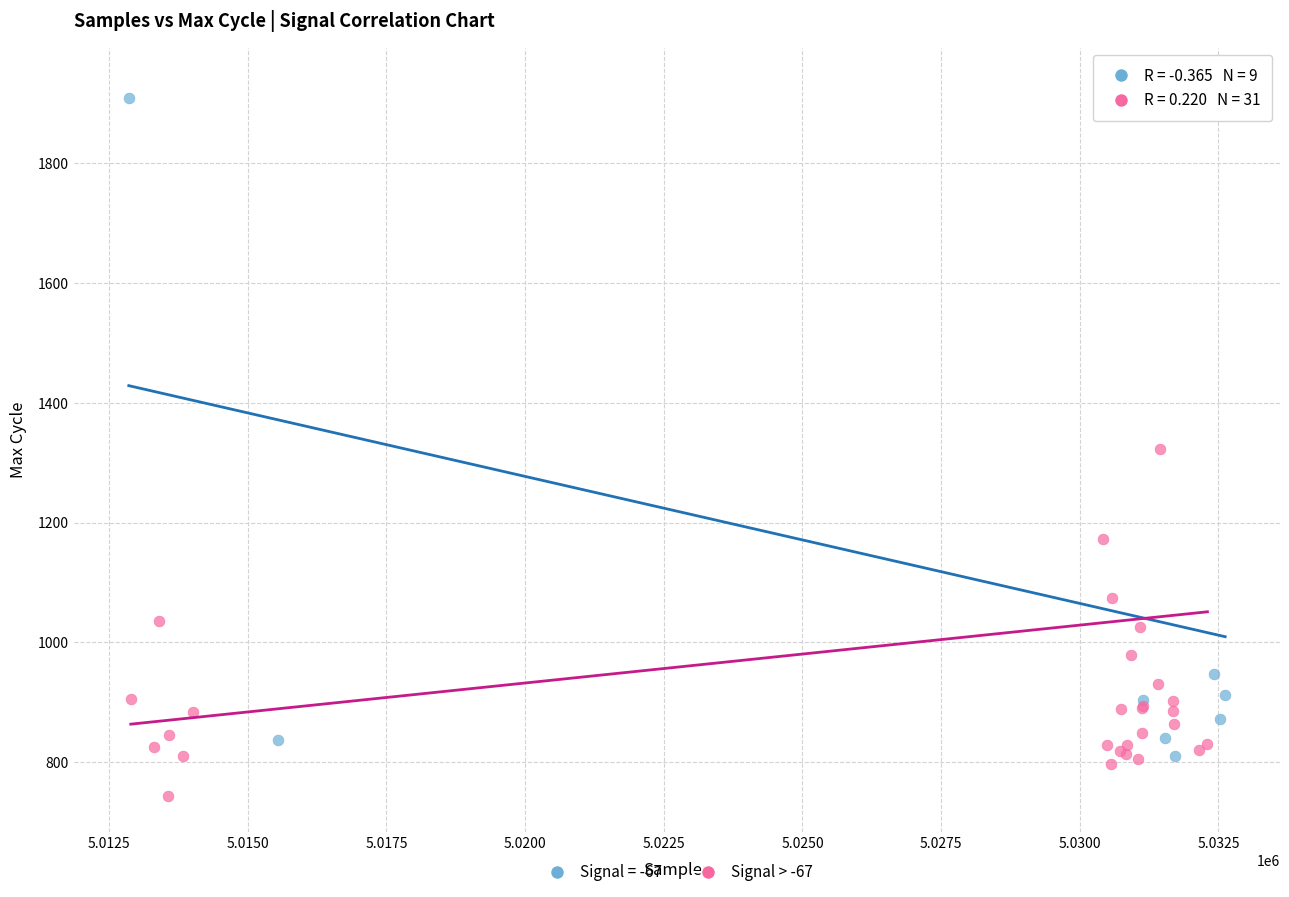

What are all the series names shown in the legend?

Signal = -67, Signal > -67